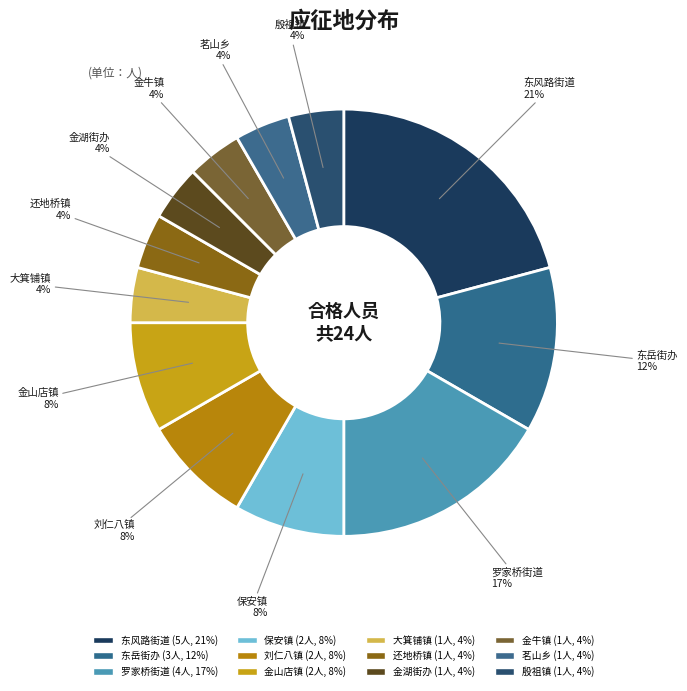

To the nearest percent, what percentage of the pie is 东岳街办?

12%